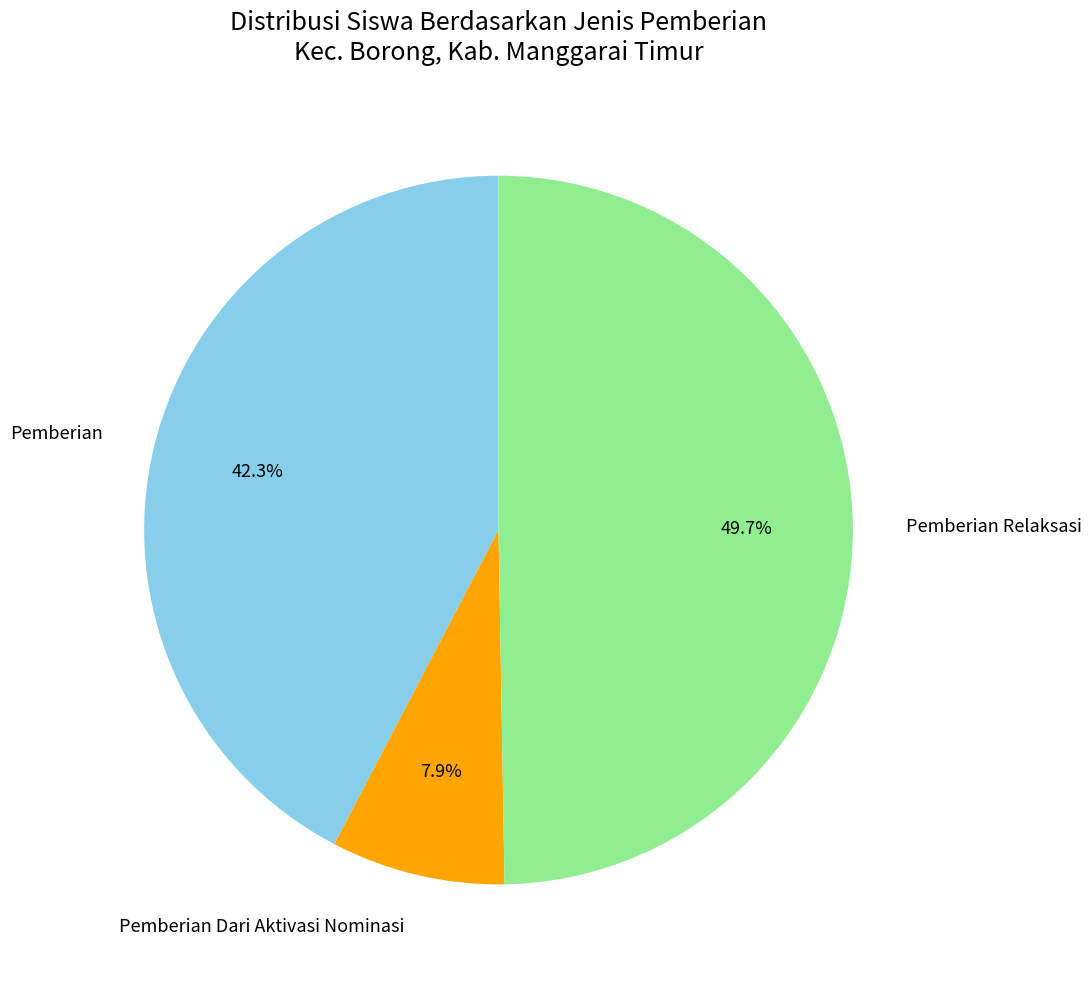

Rank the categories by value from lowest to highest.

Pemberian Dari Aktivasi Nominasi, Pemberian, Pemberian Relaksasi